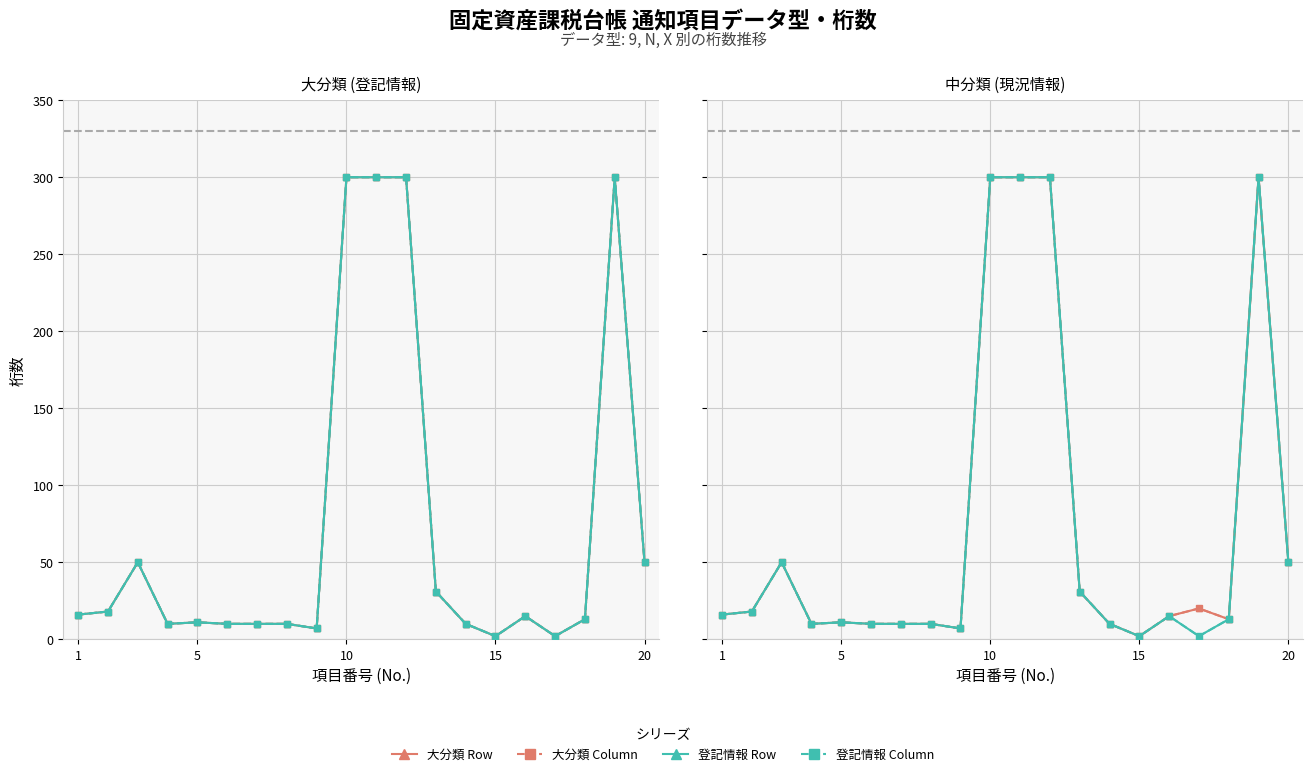

Which label corresponds to the smallest value in the chart?

15